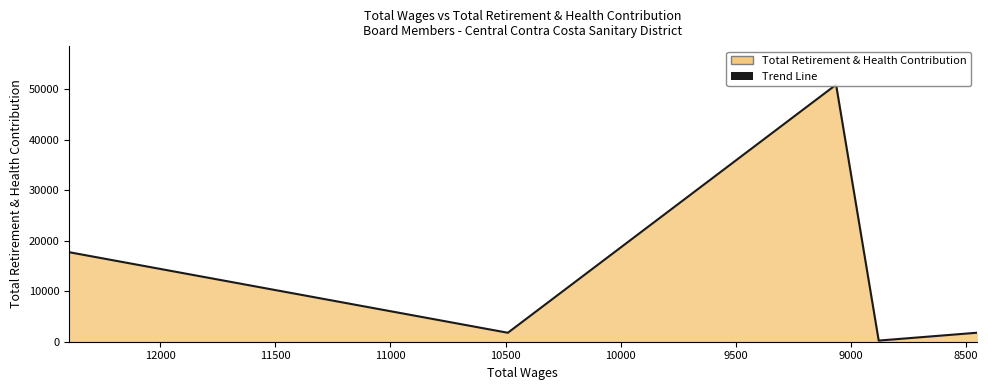

What is the greatest value displayed?

50909